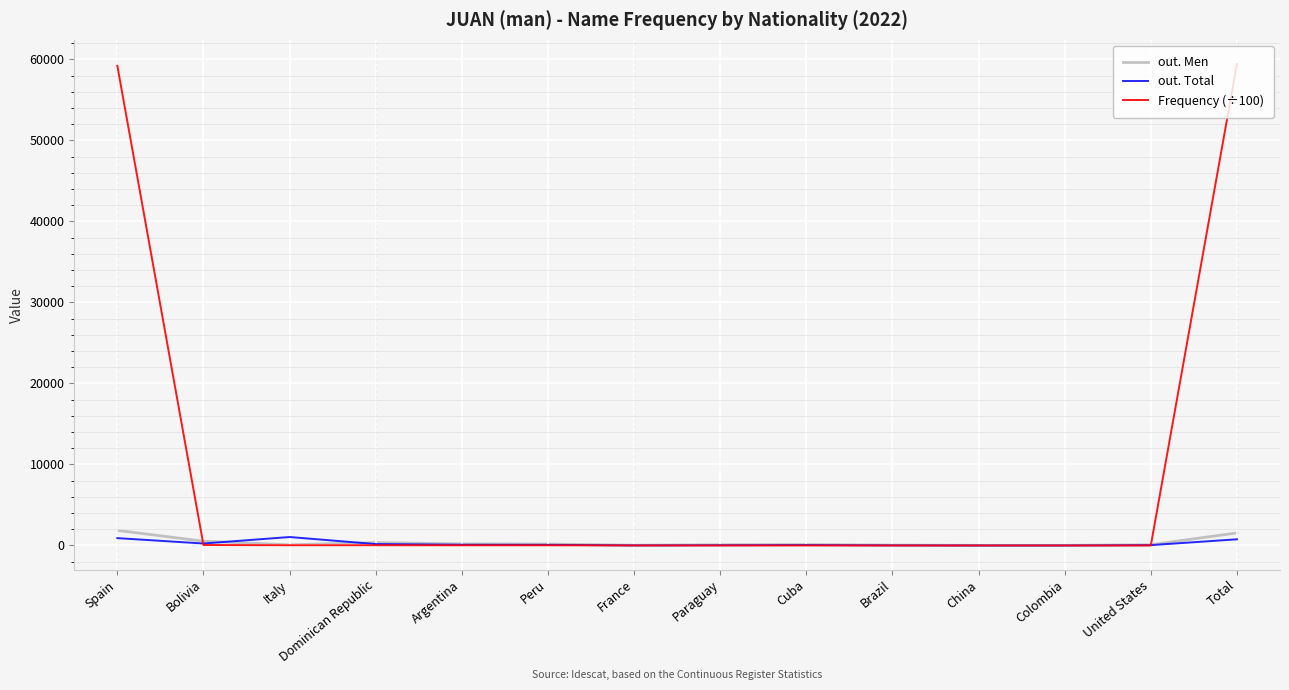

Count the number of categories in the chart.

14